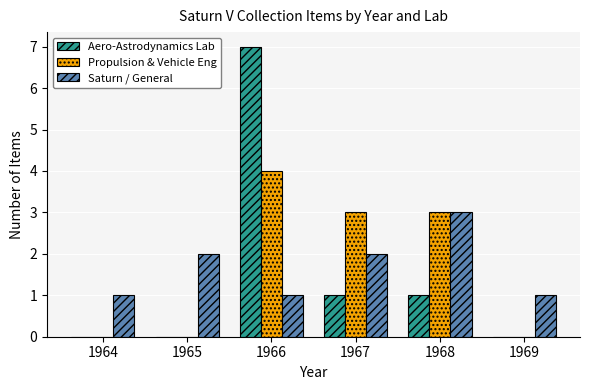

At which label does Propulsion & Vehicle Eng first exceed 3?

1966